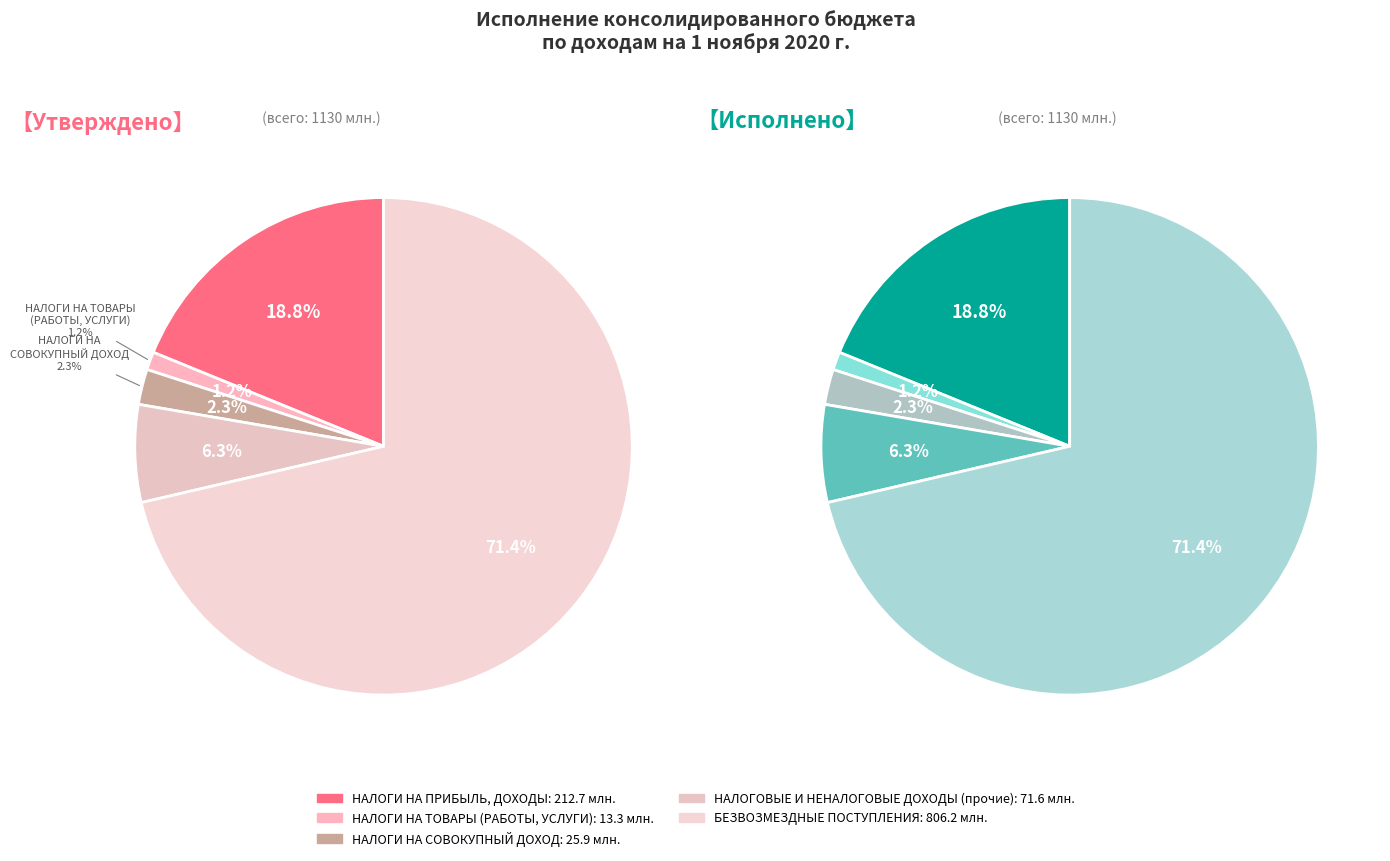

Is it true that БЕЗВОЗМЕЗДНЫЕ ПОСТУПЛЕНИЯ is 65% of the pie?

False